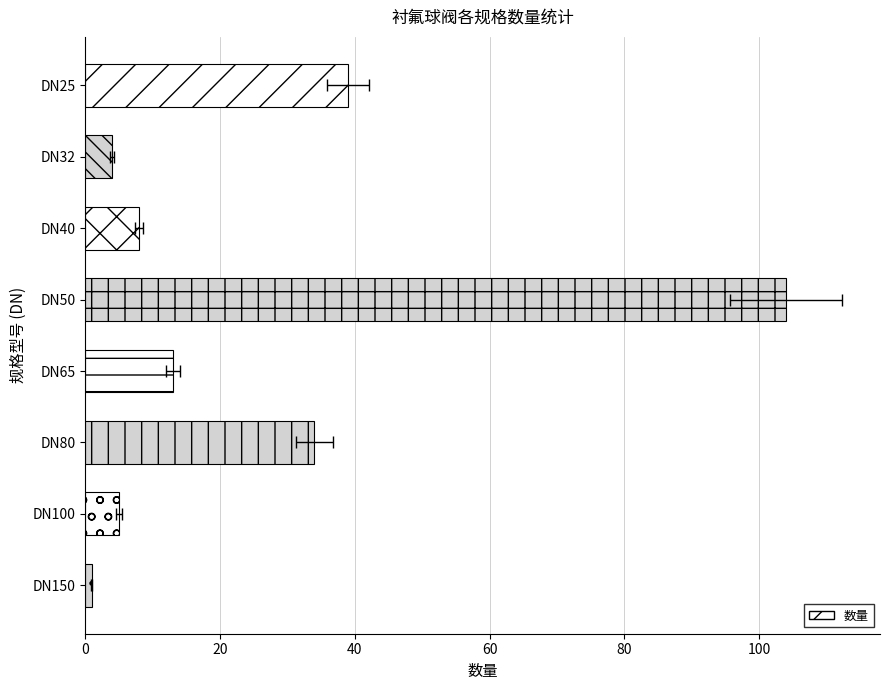

What position from the right is 0?

8